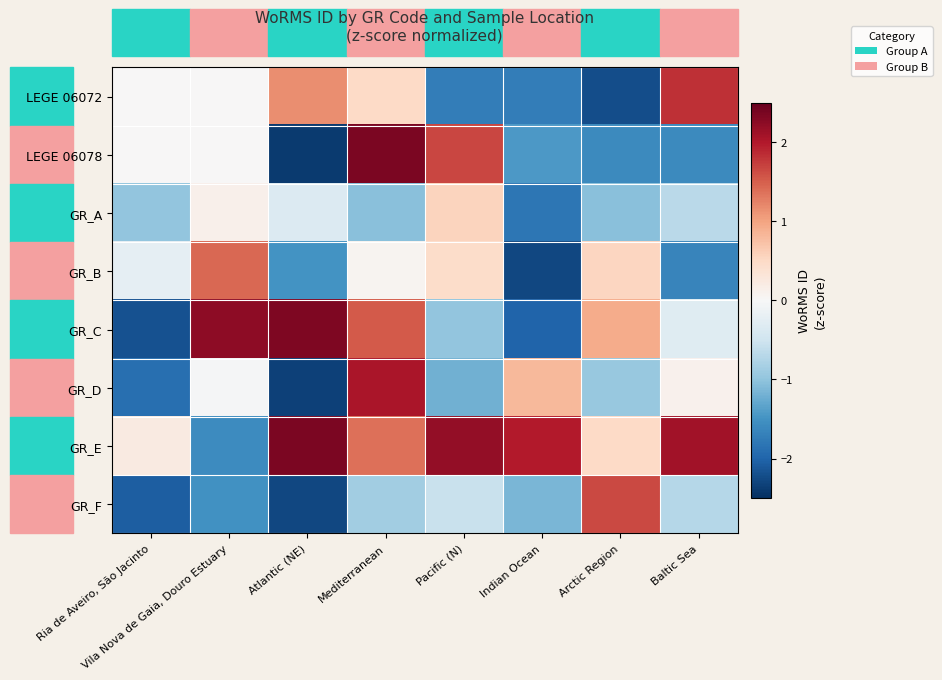

What is the difference between the highest and lowest values at Arctic Region?

3.9